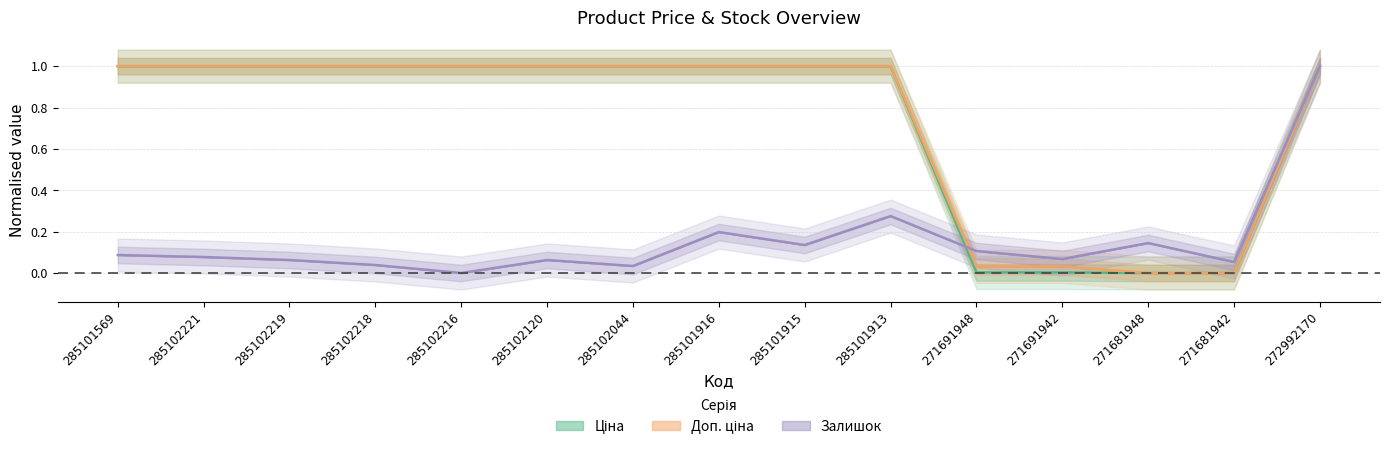

How many intersections are there between Ціна and Залишок?

2